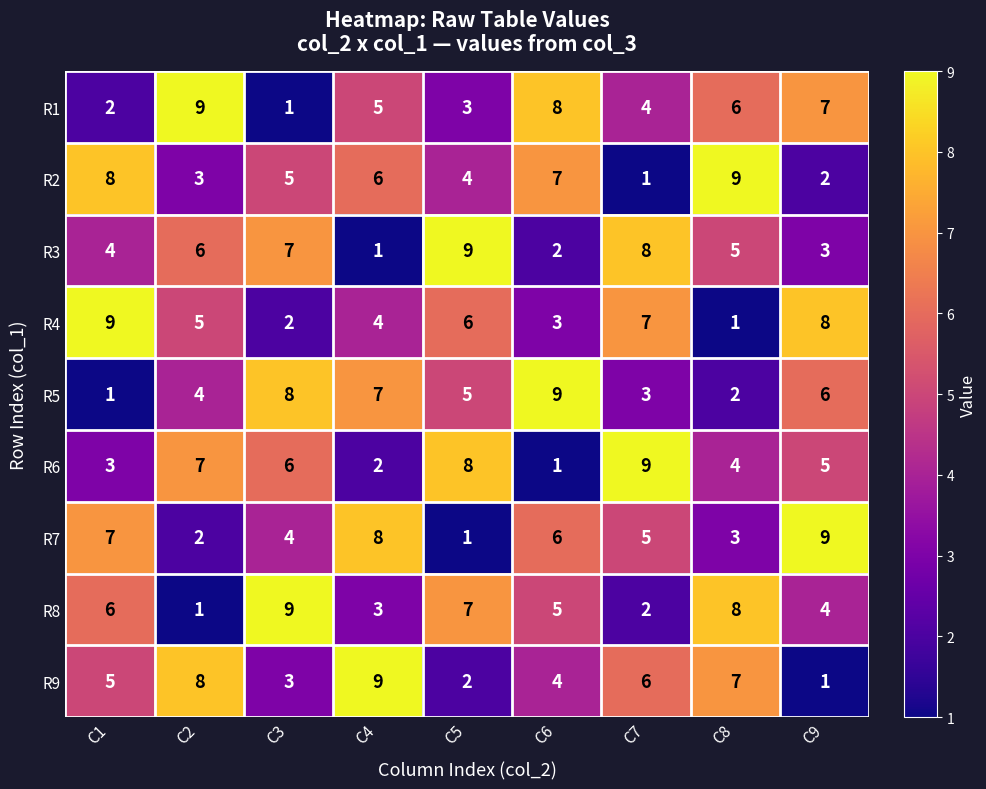

Is the value of R5 at C4 greater than the value of R9 at C9?

Yes